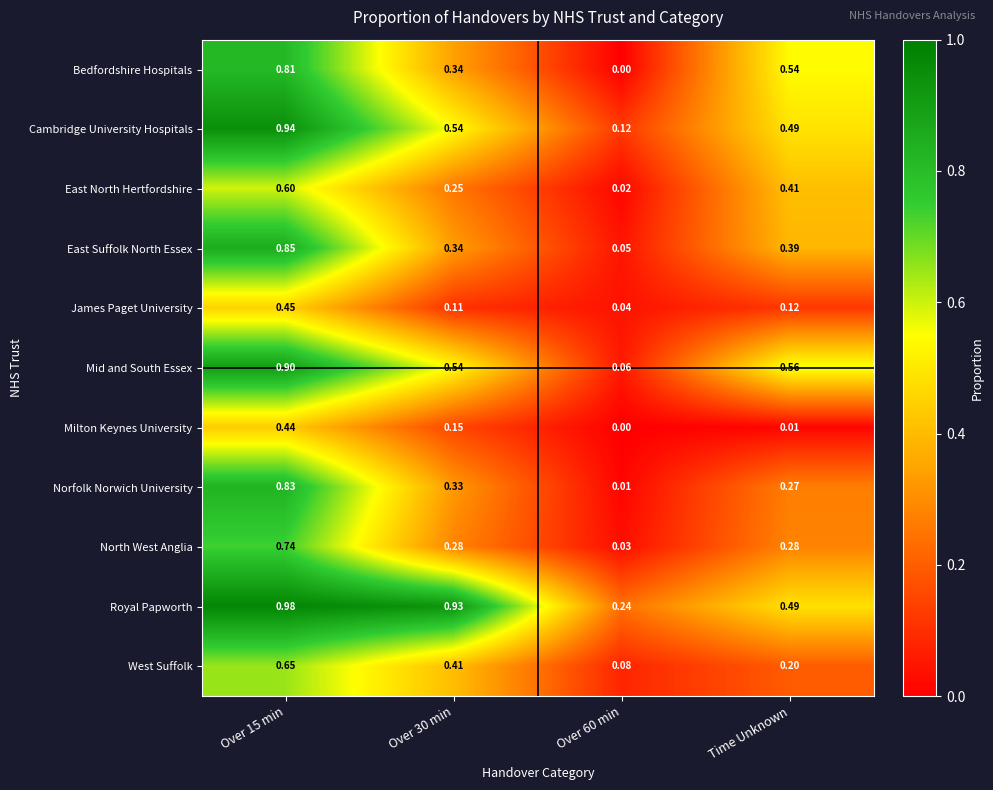

Which series has the largest range (max minus min)?

Mid and South Essex